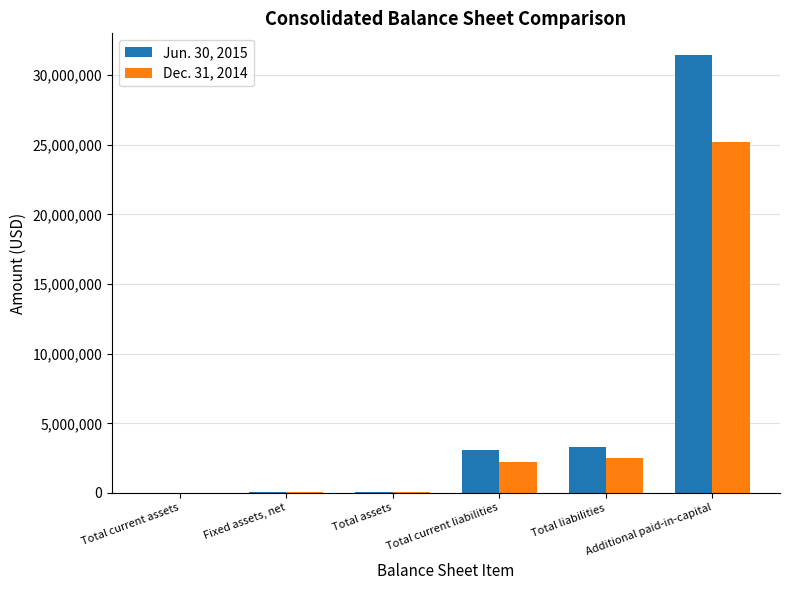

What is the total value across all series at Total current liabilities?

5299827